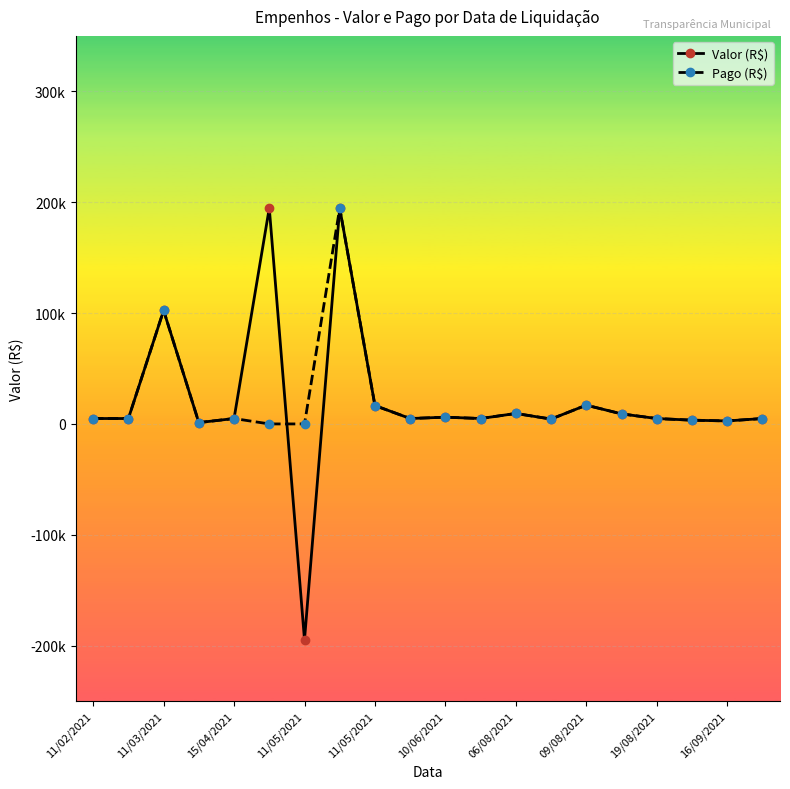

Is this an area chart (filled region under the line)?

No